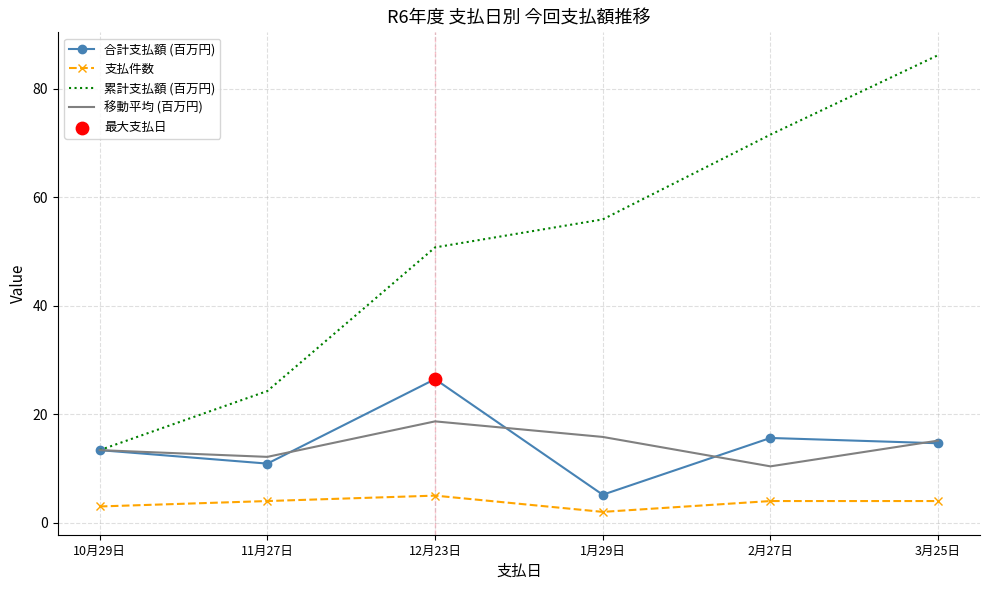

At which category is the sum across all series the highest?

3月25日